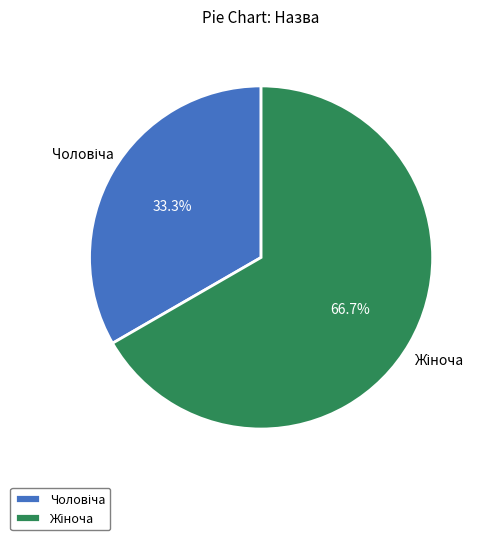

Is there any slice that represents more than half of the pie?

Yes